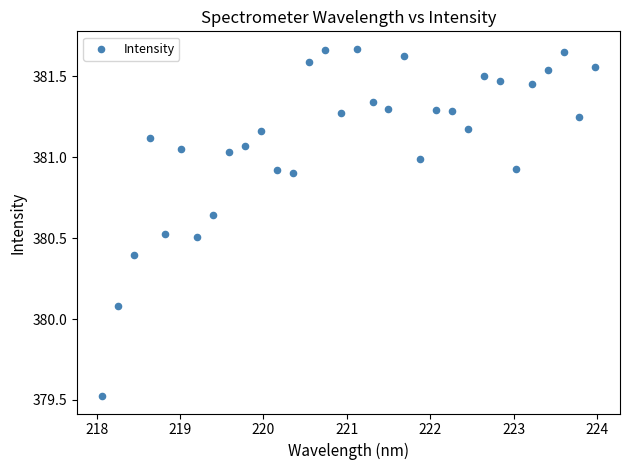

What Y value in the scatter plot is closest to 380?

380.1